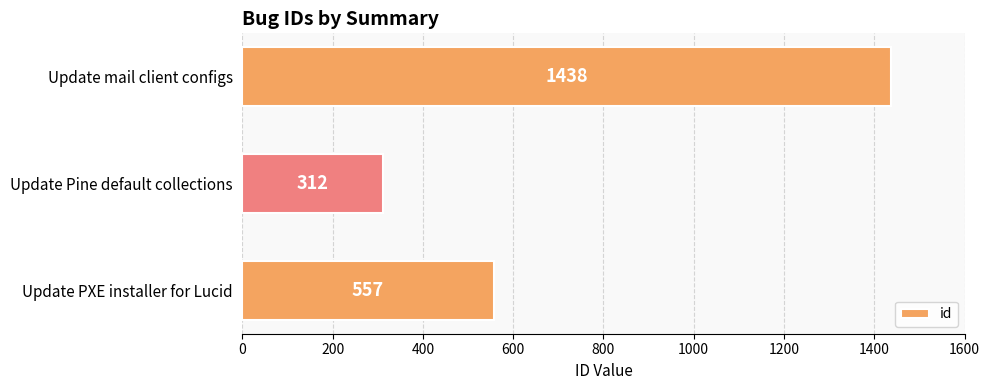

What is the smallest value displayed?

312